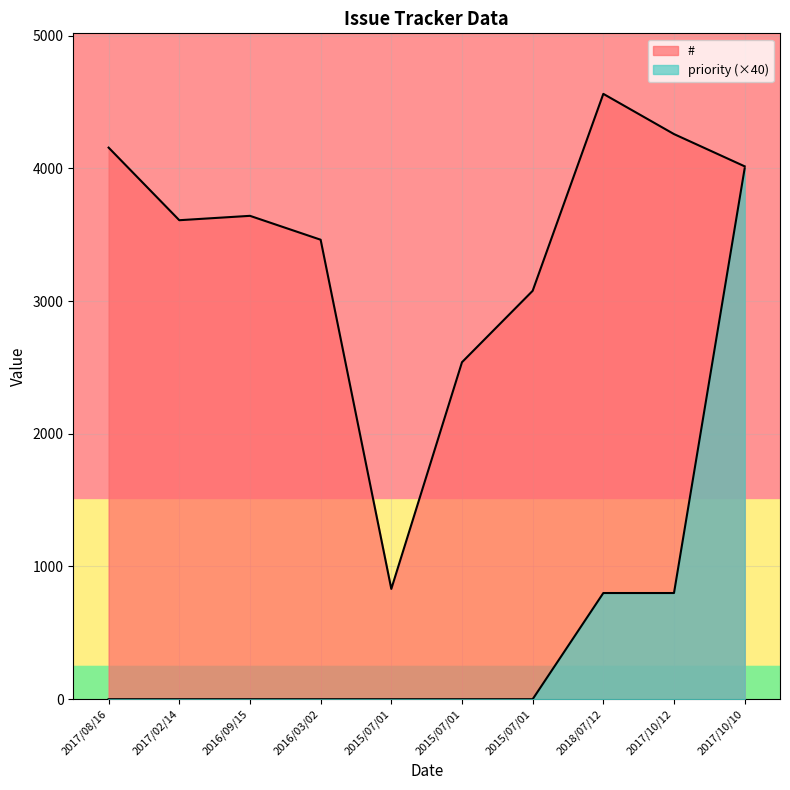

True or false: # and priority intersect in this chart.

False